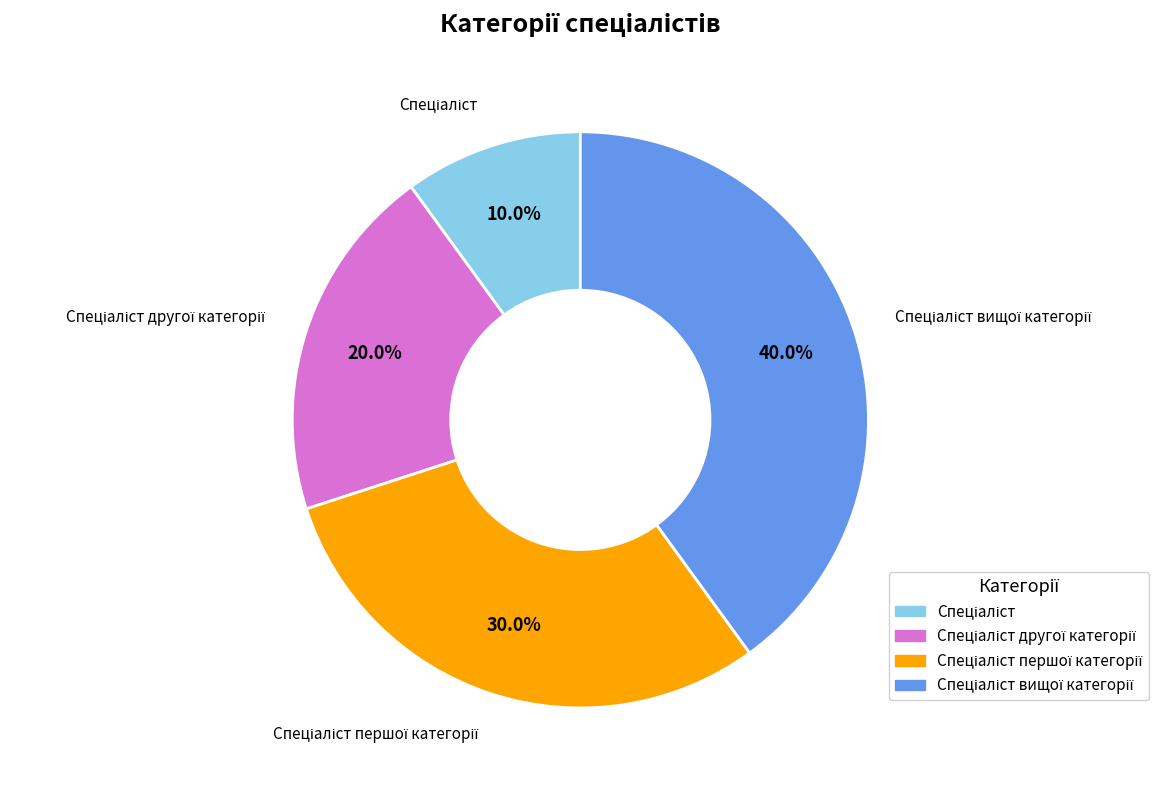

How many segments does this pie chart have?

4